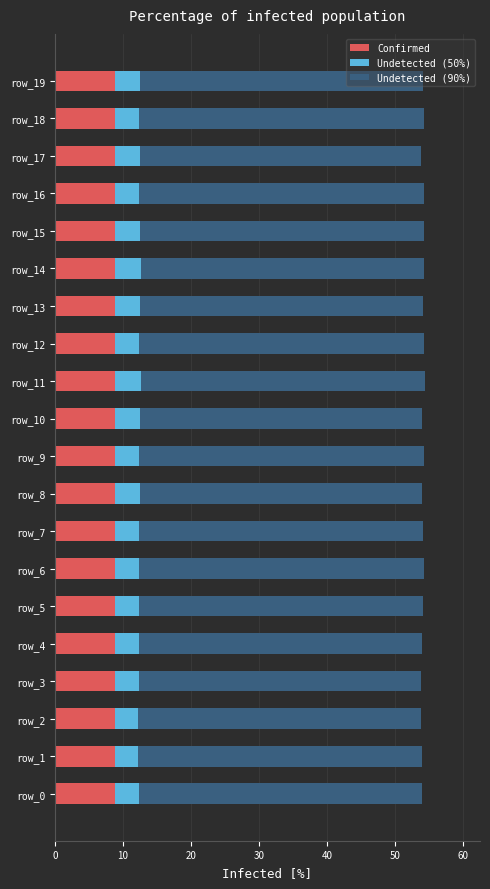

What is the total value across all series at row_5?

54.1